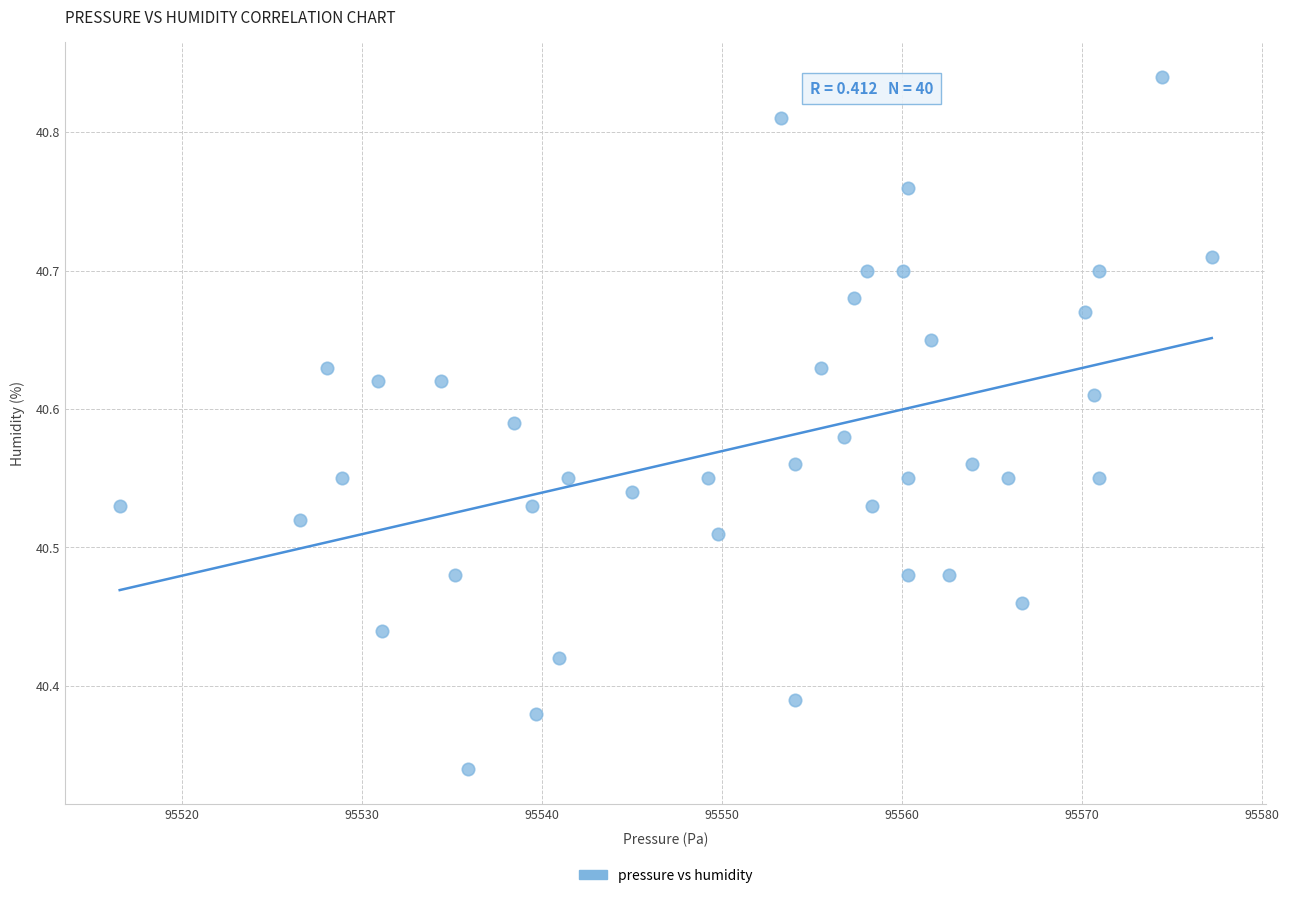

What is the range of Y values (max minus min)?

0.5